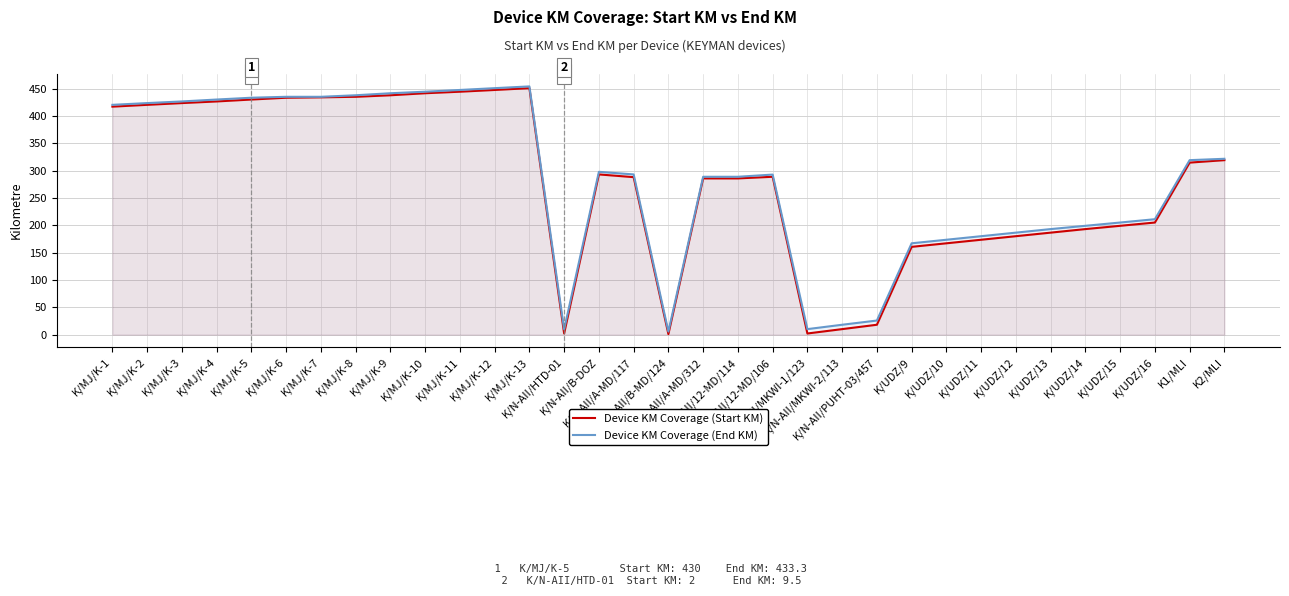

True or false: Device KM Coverage (Start KM) and Device KM Coverage (End KM) cross at least once.

False